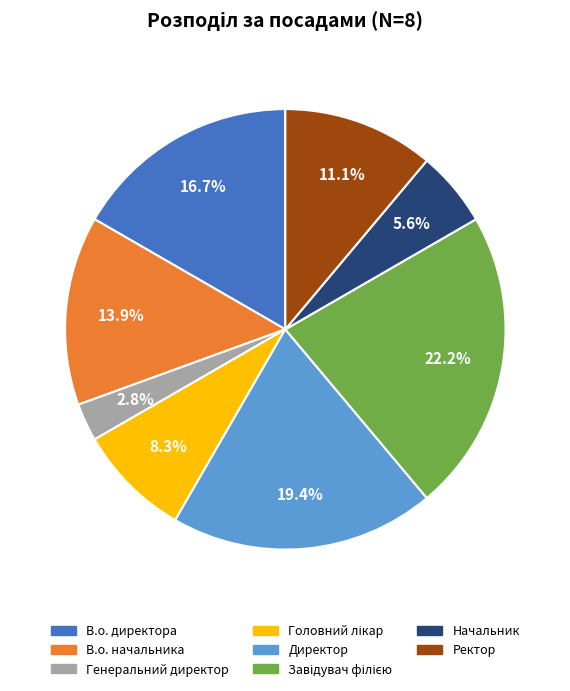

What is the ratio of the value at Начальник to the value at Ректор?

0.5